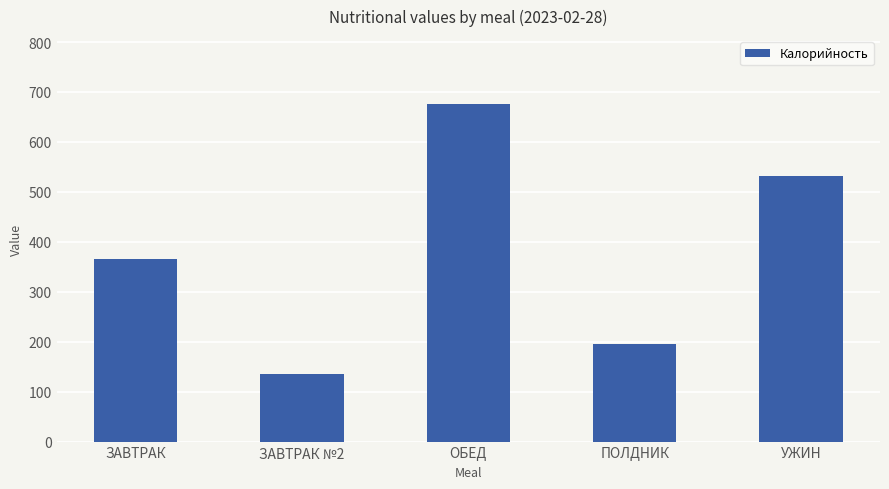

What position from the left is ПОЛДНИК?

4